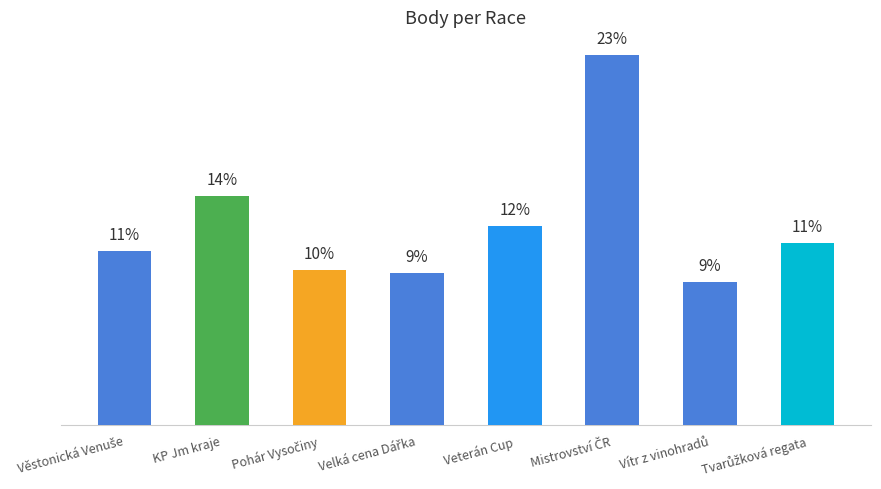

Reading right to left, what are all the values shown in this chart?

Tvarůžková regata=11.3	Vítr z vinohradů=8.9	Mistrovství ČR=23.0	Veterán Cup=12.4	Velká cena Dářka=9.5	Pohár Vysočiny=9.7	KP Jm kraje=14.3	Věstonická Venuše=10.9